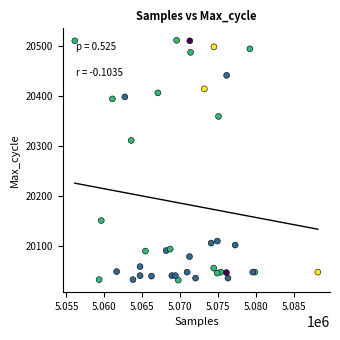

What Y value in the scatter plot is closest to 20271?

20311